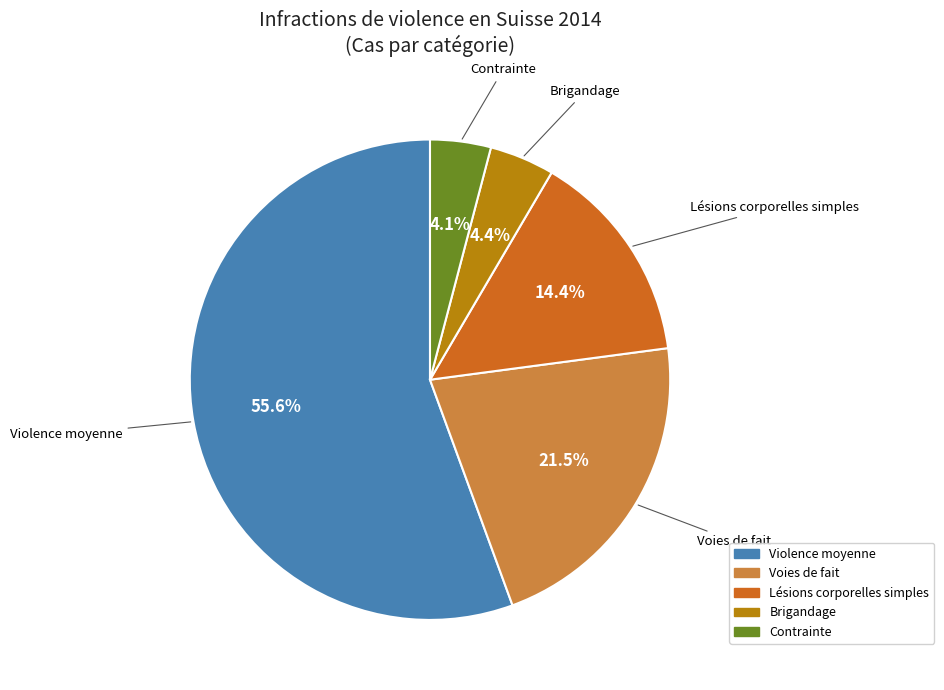

Is there a majority slice in this chart?

Yes